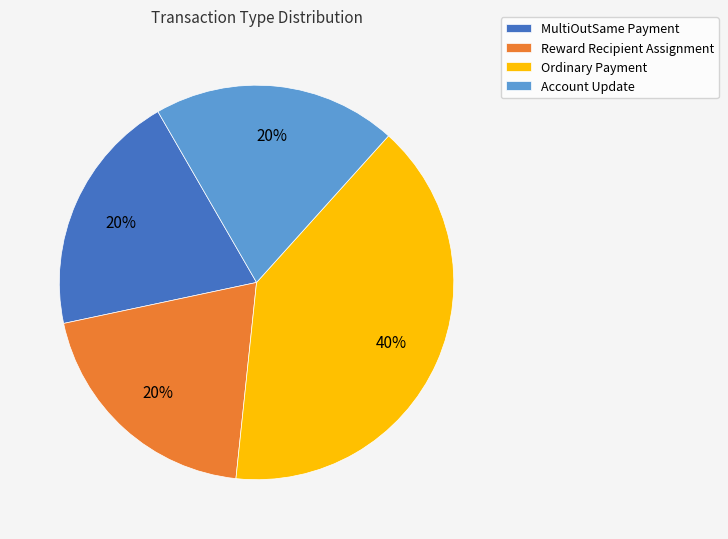

Is it true that Ordinary Payment is 40% of the pie?

True